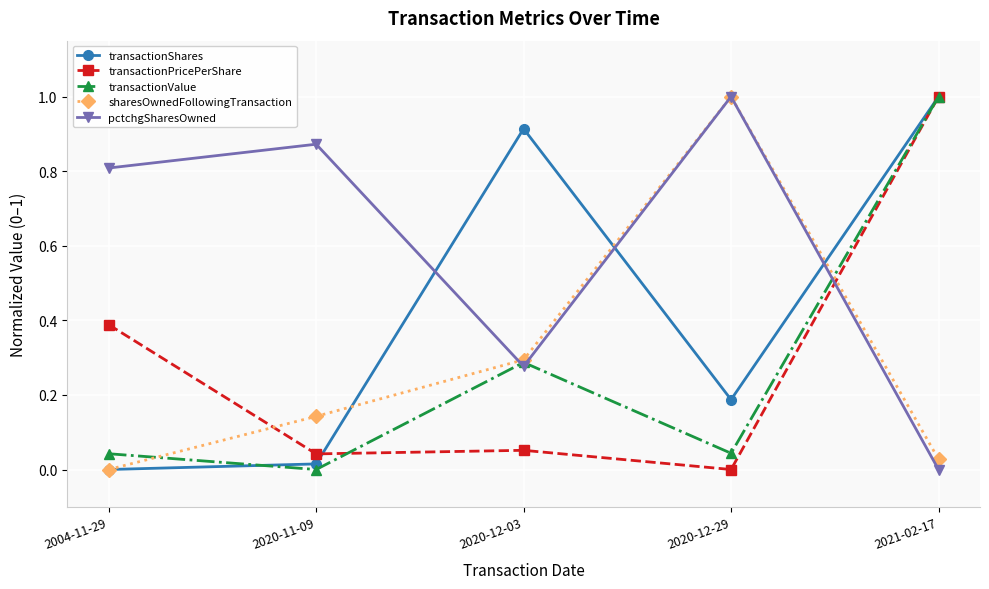

True or false: transactionValue has a value of 0.2 at 2021-02-17.

False